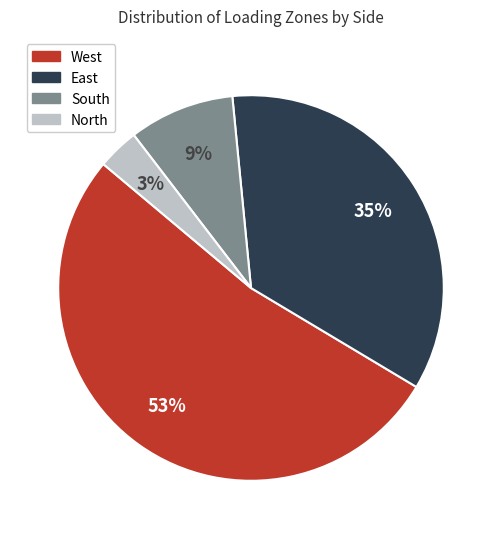

Combined, do South and North account for over 50%?

No